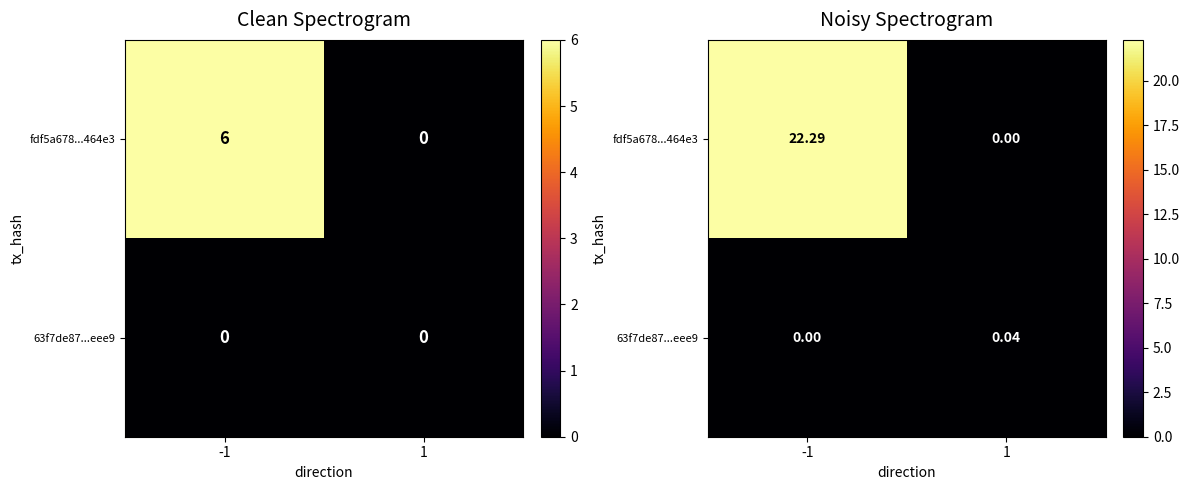

True or false: 63f7de87...eee9 has a value of 0.0 at -1.

True